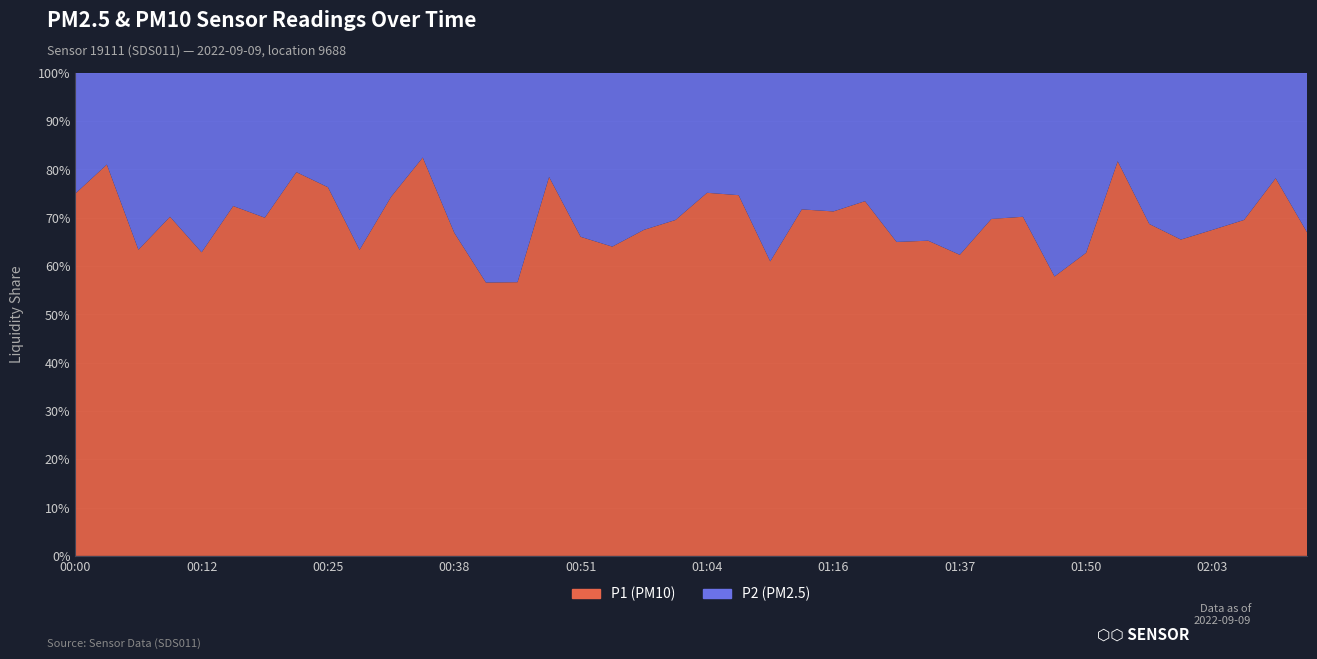

Reading right to left, extract all data points from this chart.

P1: 2.6	4.3	3.1	2.7	2.6	2.6	7.9	3.4	2.1	3.7	2.9	2.9	2.6	2.6	5.5	3.7	3.6	2.5	4.1	4.3	2.9	2.7	2.7	2.5	6.3	1.9	2.8	3.0	7.5	4.7	2.3	5.9	5.8	3.3	4.7	2.2	3.3	2.1	4.3	3.9
P2: 1.3	1.2	1.4	1.3	1.4	1.2	1.8	2.0	1.5	1.6	1.3	1.8	1.4	1.4	2.0	1.5	1.4	1.6	1.4	1.4	1.3	1.3	1.5	1.3	1.7	1.4	2.2	1.5	1.6	1.6	1.3	1.8	1.5	1.4	1.8	1.3	1.4	1.2	1.0	1.3